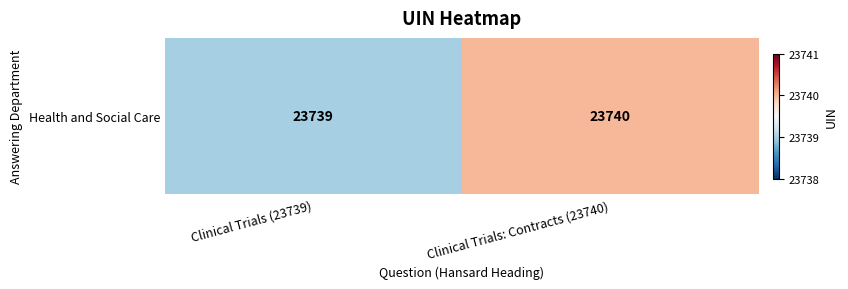

Reading left to right, list all the values displayed in this chart.

Clinical Trials (23739)=23739	Clinical Trials: Contracts (23740)=23740